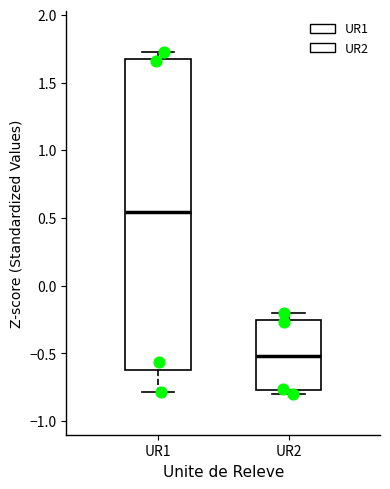

Which box has the lowest median line?

UR2